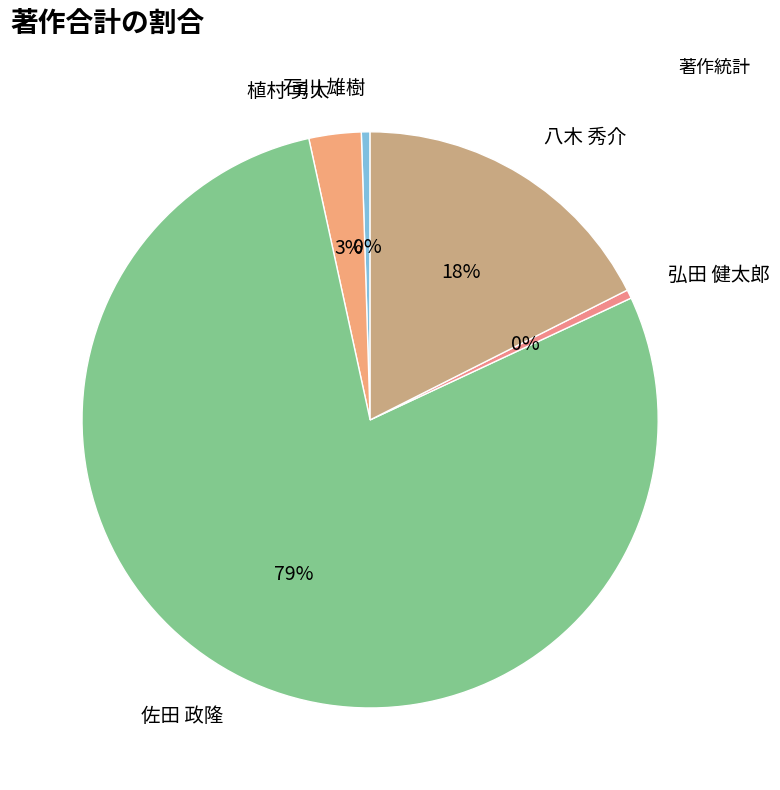

To the nearest percent, what is the combined percentage of 石川 雄樹 and 八木 秀介?

18%